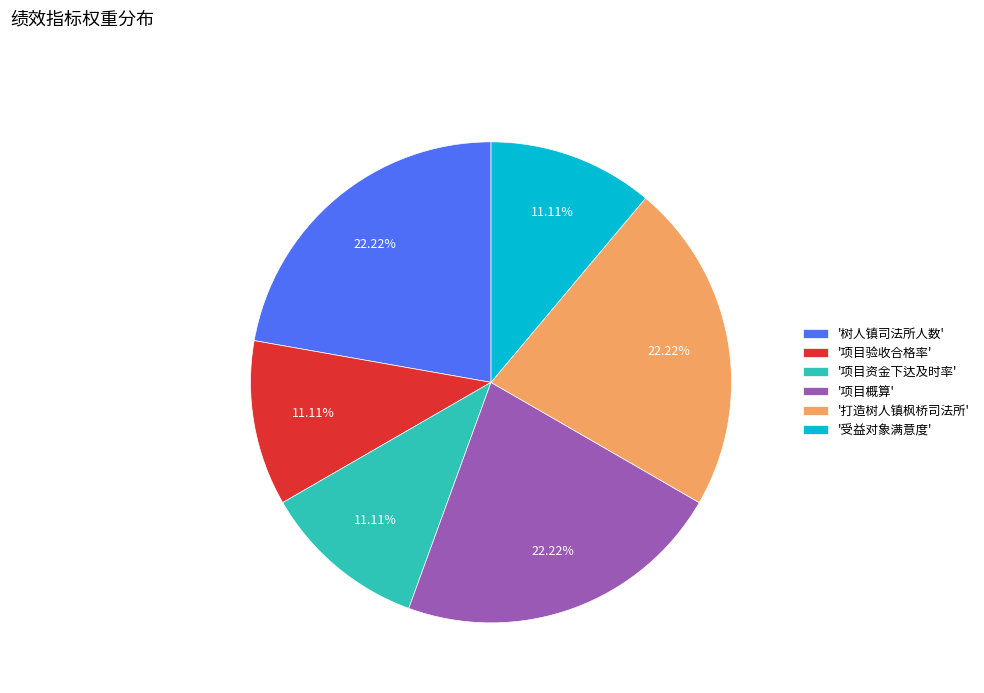

Between '树人镇司法所人数' and '受益对象满意度', which is larger?

'树人镇司法所人数'